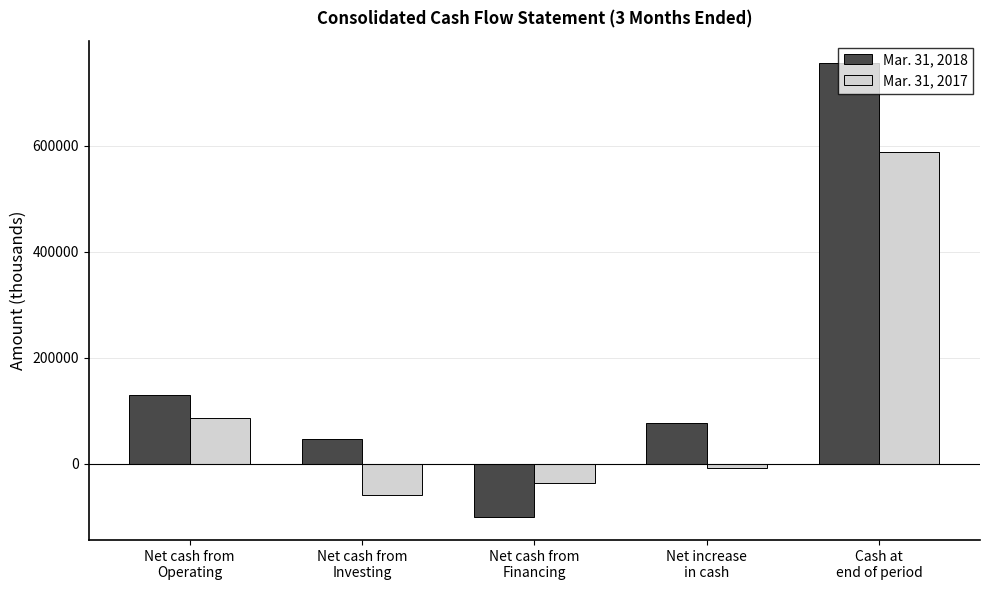

Which series has the largest total across all categories?

Mar. 31, 2018